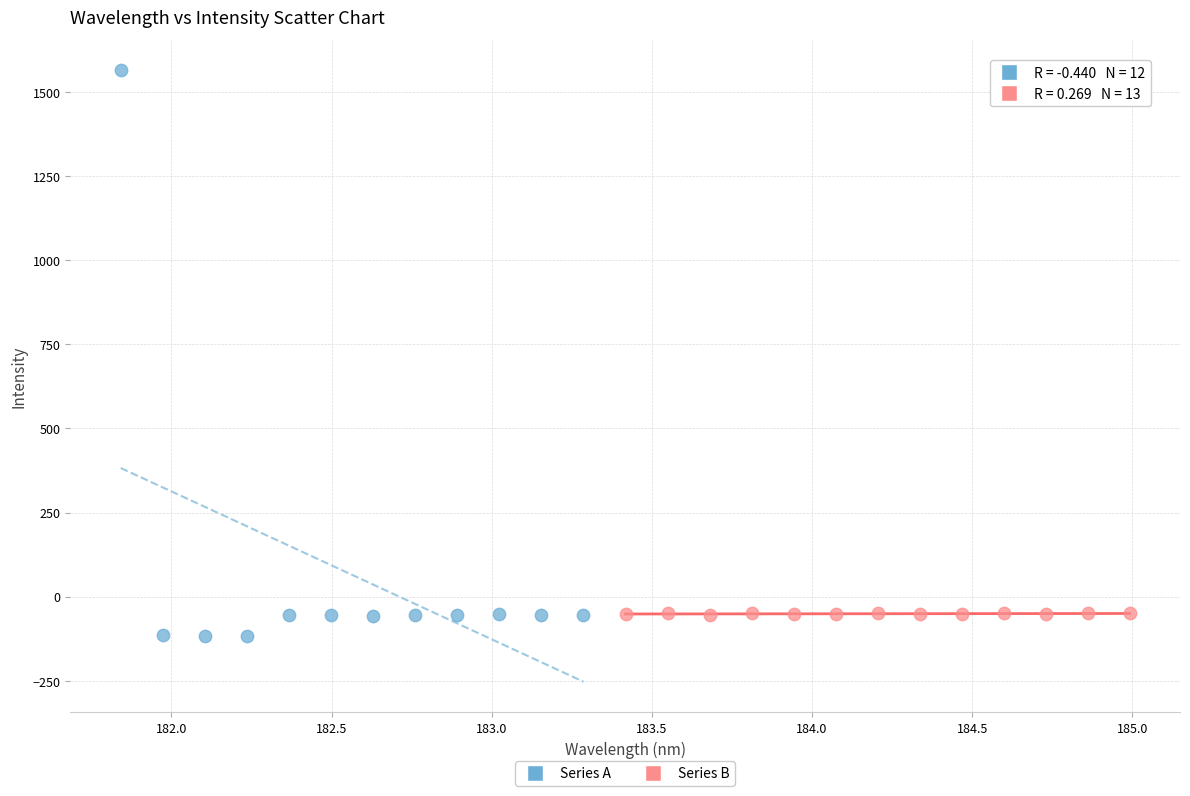

Which series contains the highest Y value?

Series A